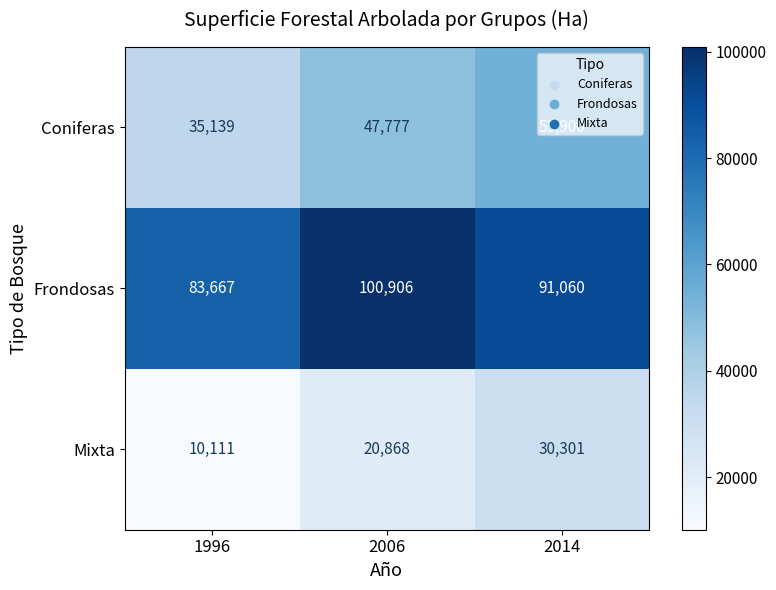

What is the difference between the maximum and minimum values in the Mixta series?

20190